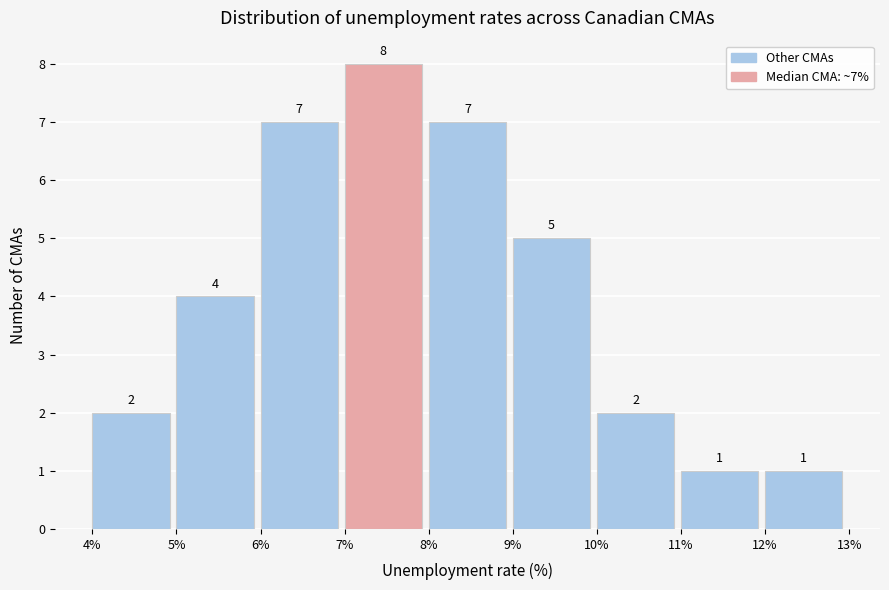

Which range on the x-axis has the tallest bar?

7% to 8%